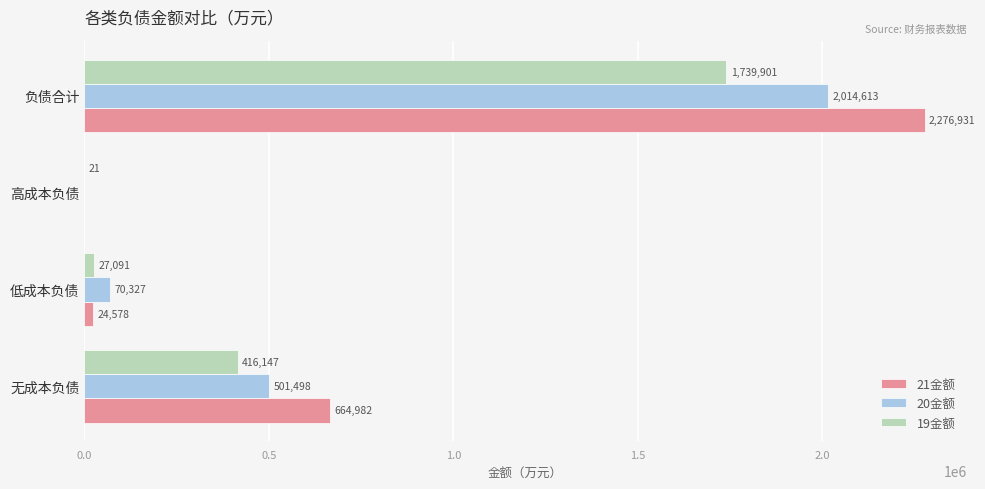

Which series changed the most between 无成本负债 and 高成本负债?

21金额